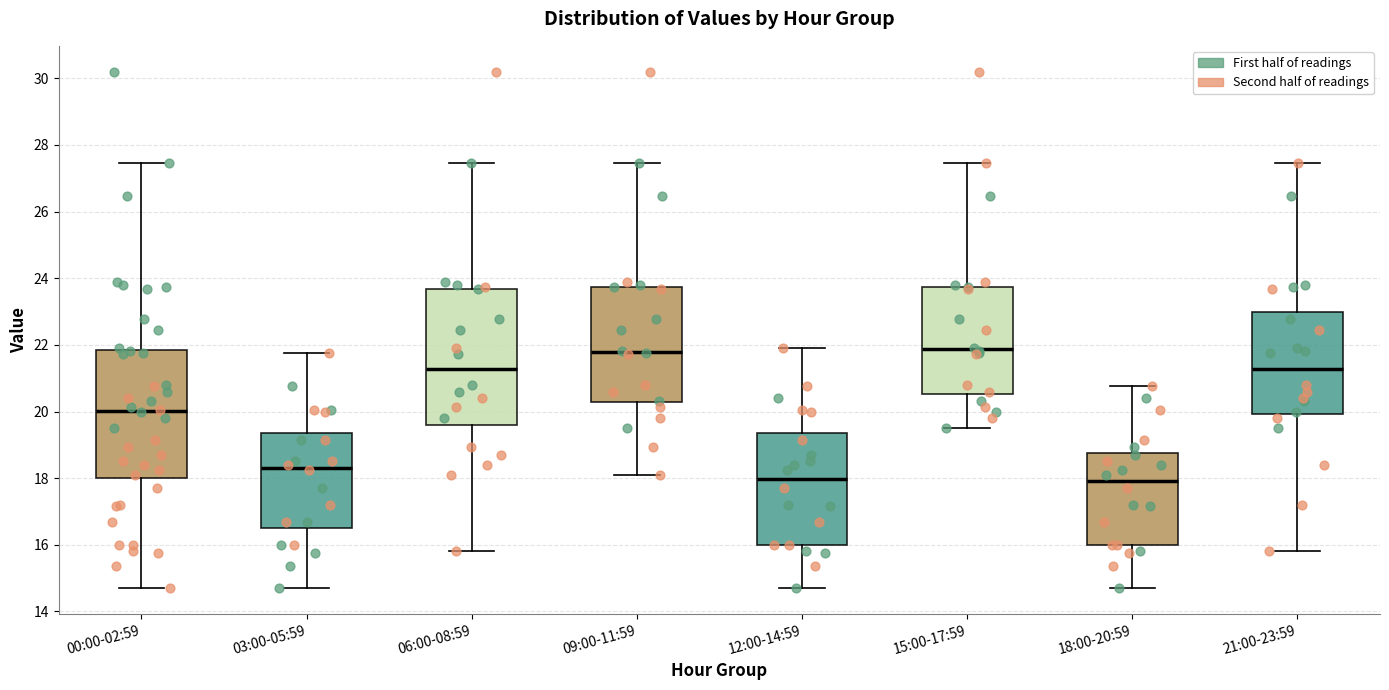

Reading left to right, transcribe this box plot: for each box, give where its median line is, the range the box spans, and where its two whiskers end, as read against the y-axis. The values are not printed on the chart, so give them approximately, as read against the axis.

00:00-02:59: median 20.0, box 18.0 to 21.8, whiskers 14.8 to 27.4
03:00-05:59: median 18.4, box 16.4 to 19.4, whiskers 14.8 to 21.8
06:00-08:59: median 21.2, box 19.6 to 23.6, whiskers 15.8 to 27.4
09:00-11:59: median 21.8, box 20.2 to 23.8, whiskers 18.2 to 27.4
12:00-14:59: median 18.0, box 16.0 to 19.4, whiskers 14.8 to 22.0
15:00-17:59: median 21.8, box 20.6 to 23.8, whiskers 19.6 to 27.4
18:00-20:59: median 18.0, box 16.0 to 18.8, whiskers 14.8 to 20.8
21:00-23:59: median 21.2, box 20.0 to 23.0, whiskers 15.8 to 27.4